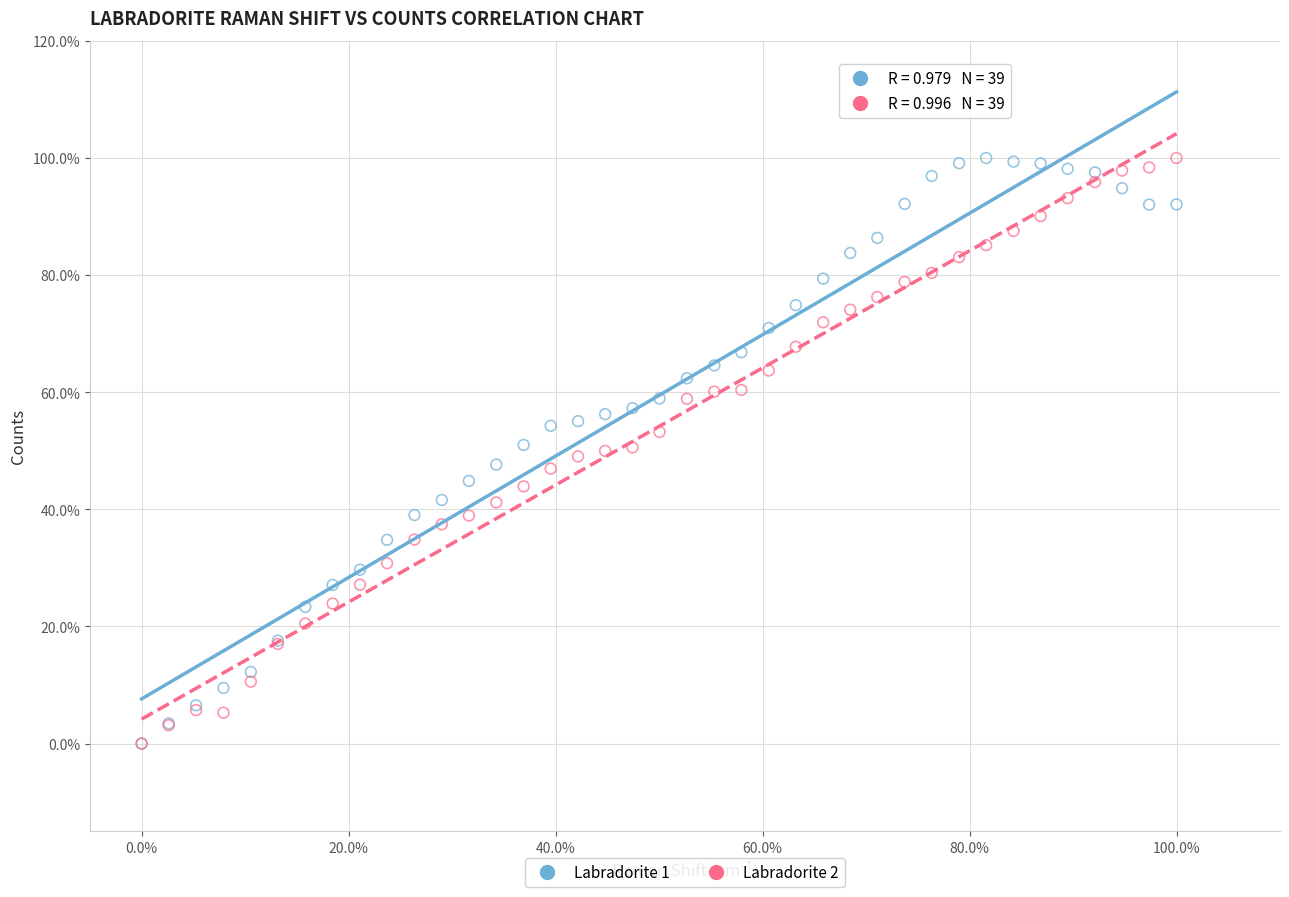

What are all the series names shown in the legend?

Labradorite 1, Labradorite 2